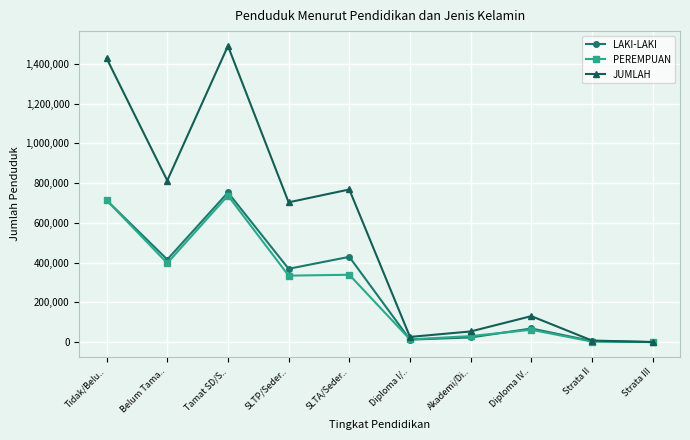

What is the total value across all series at SLTP/Seder..?

1407044